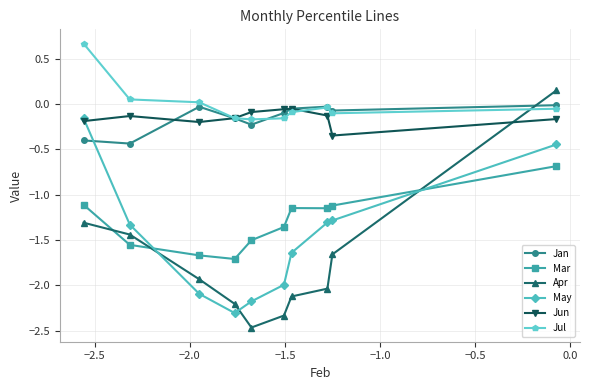

What are all the series names shown in the legend?

Jan, Mar, Apr, May, Jun, Jul